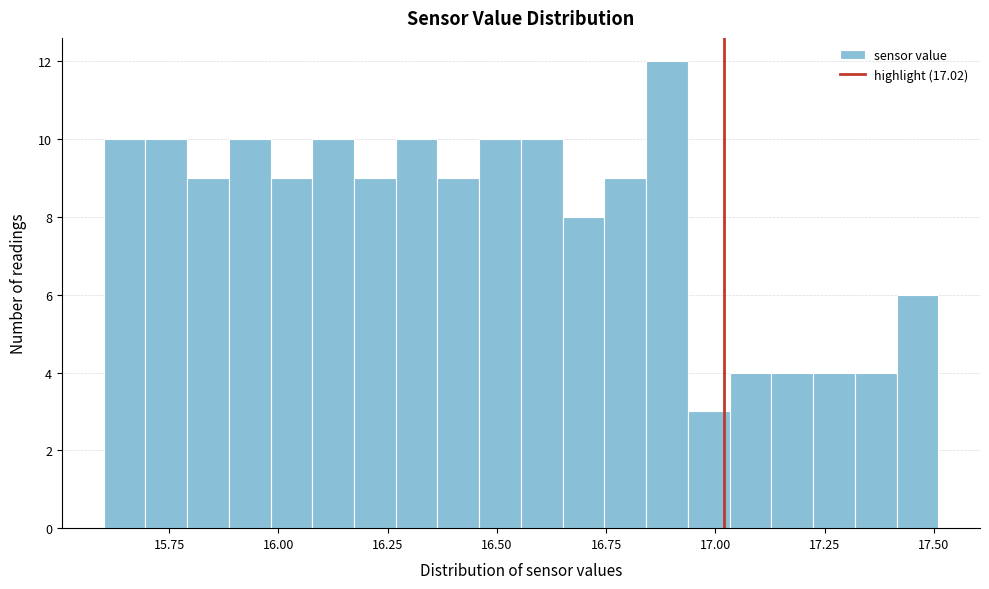

Around what value on the x-axis is the tallest bar? Give the approximate position of its centre, as read against the axis.

16.90